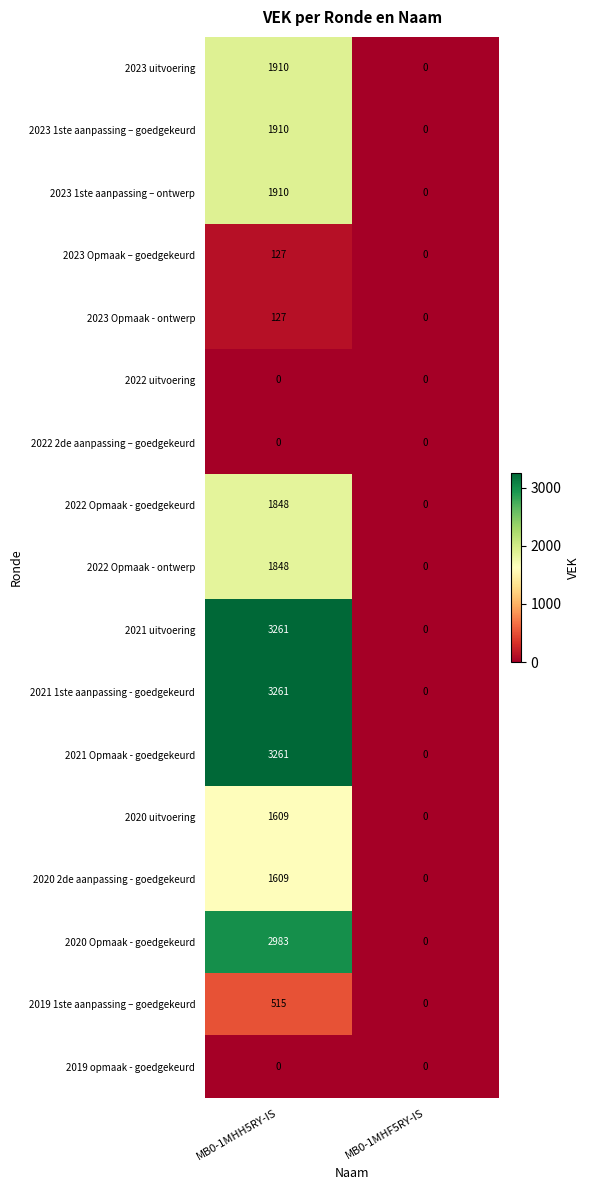

What is the spread (max minus min) of values at MB0-1MHH5RY-IS?

3261